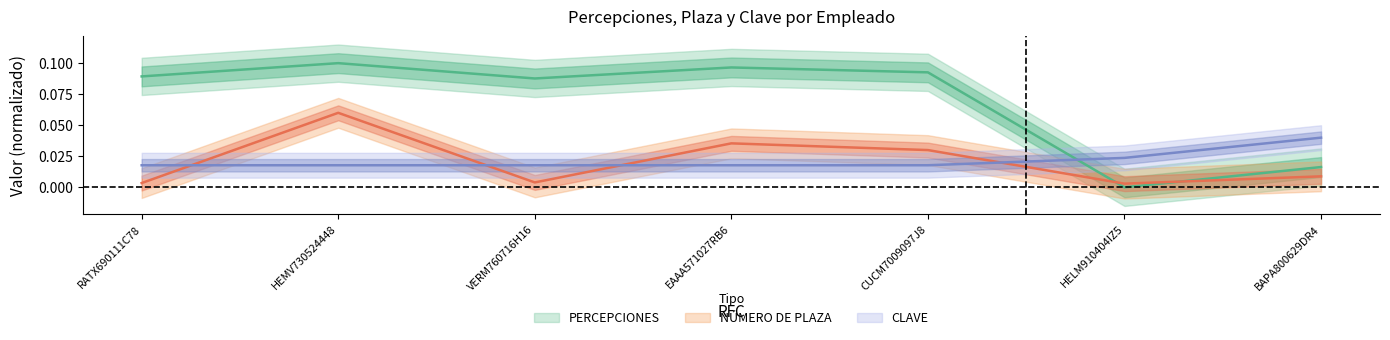

What are all the series names shown in the legend?

PERCEPCIONES, NÚMERO DE PLAZA, CLAVE